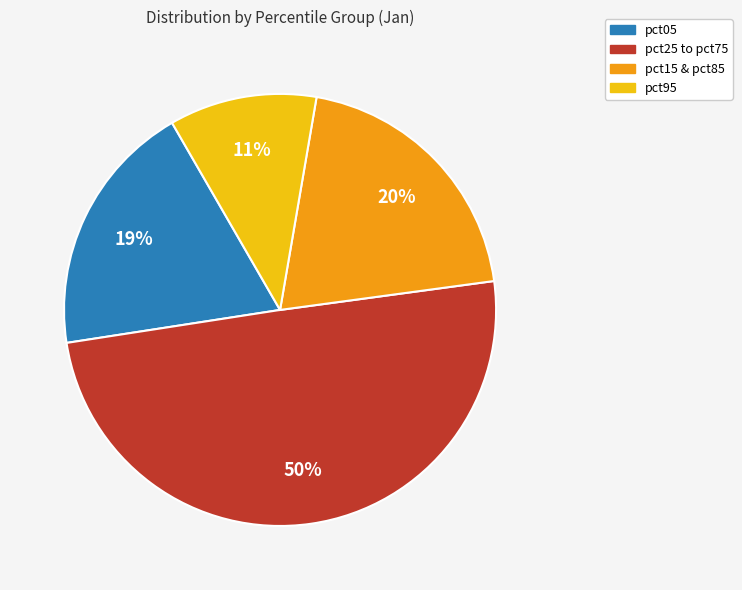

Is there a majority slice in this chart?

No